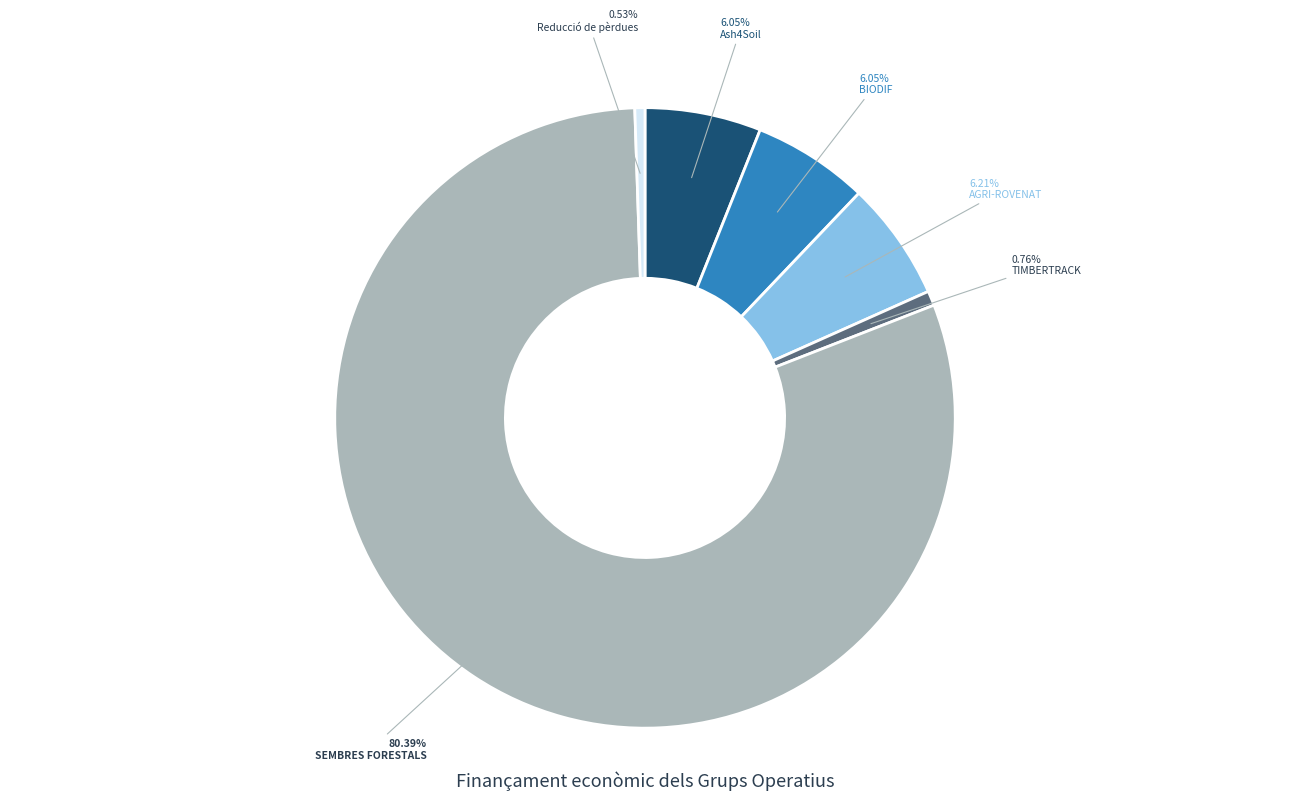

To the nearest percent, what portion does TIMBERTRACK represent?

1%